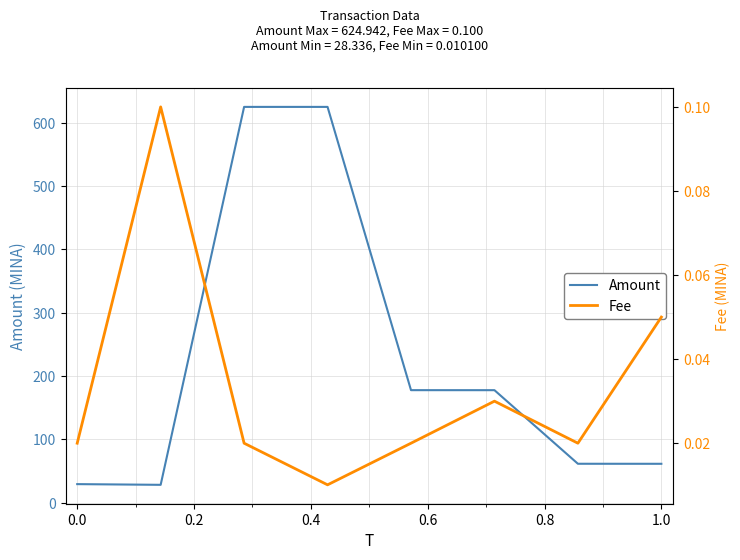

True or false: Amount has more than 1 points higher than both neighbors.

False